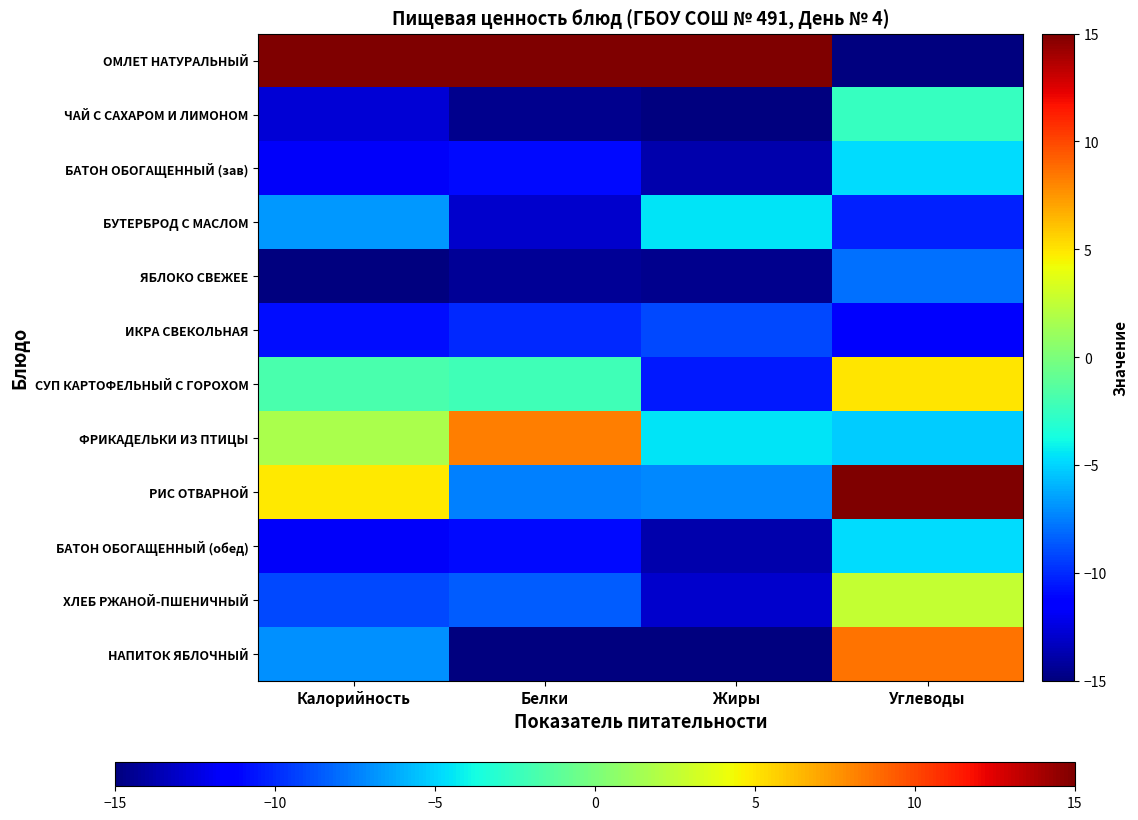

Which series changed the most between Белки and Углеводы?

ОМЛЕТ НАТУРАЛЬНЫЙ